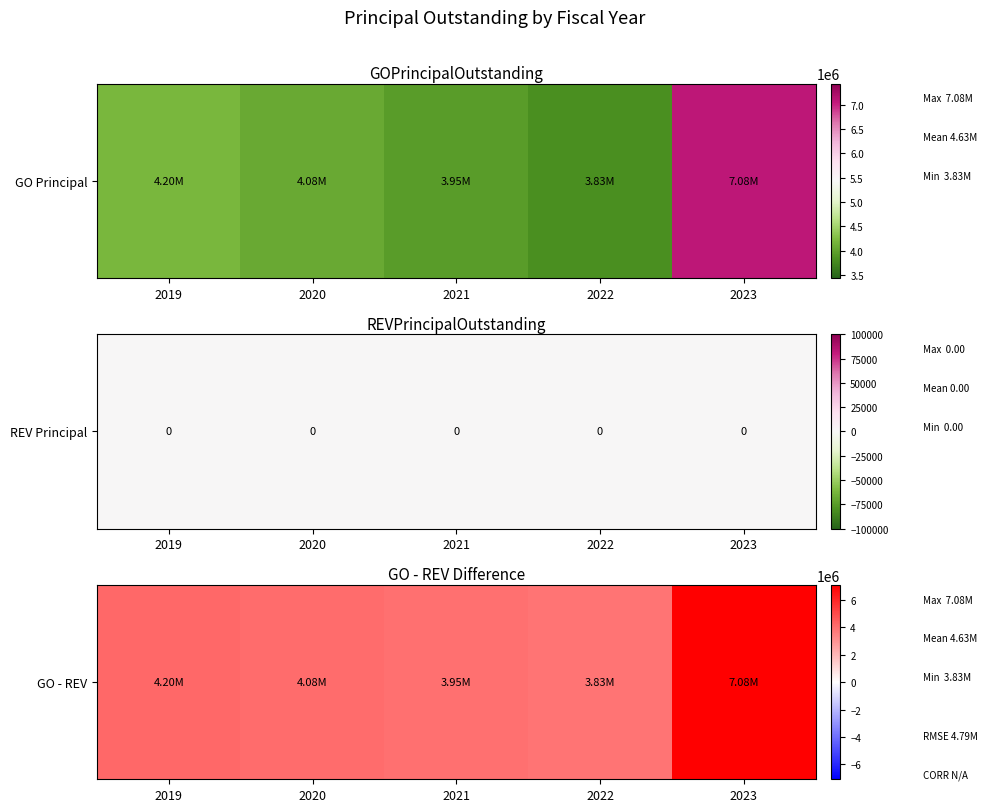

What is the difference between the second highest and second lowest values?

250000